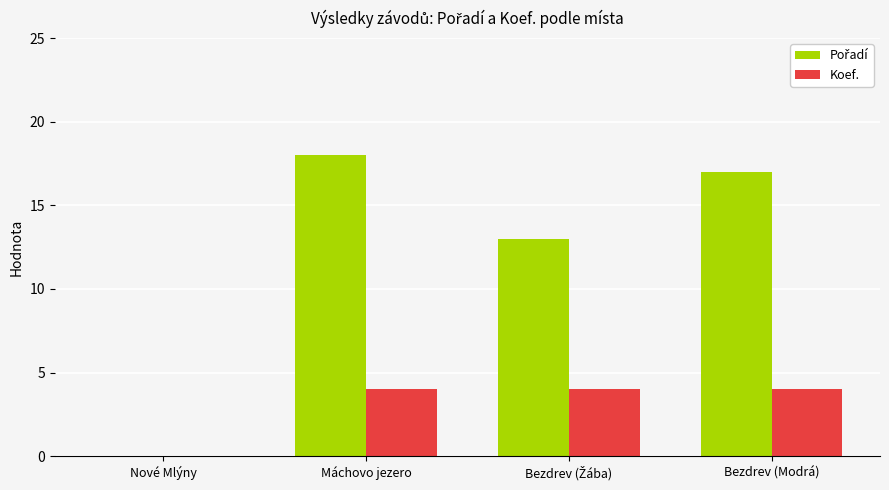

What value does the Koef. series have at Máchovo jezero?

4